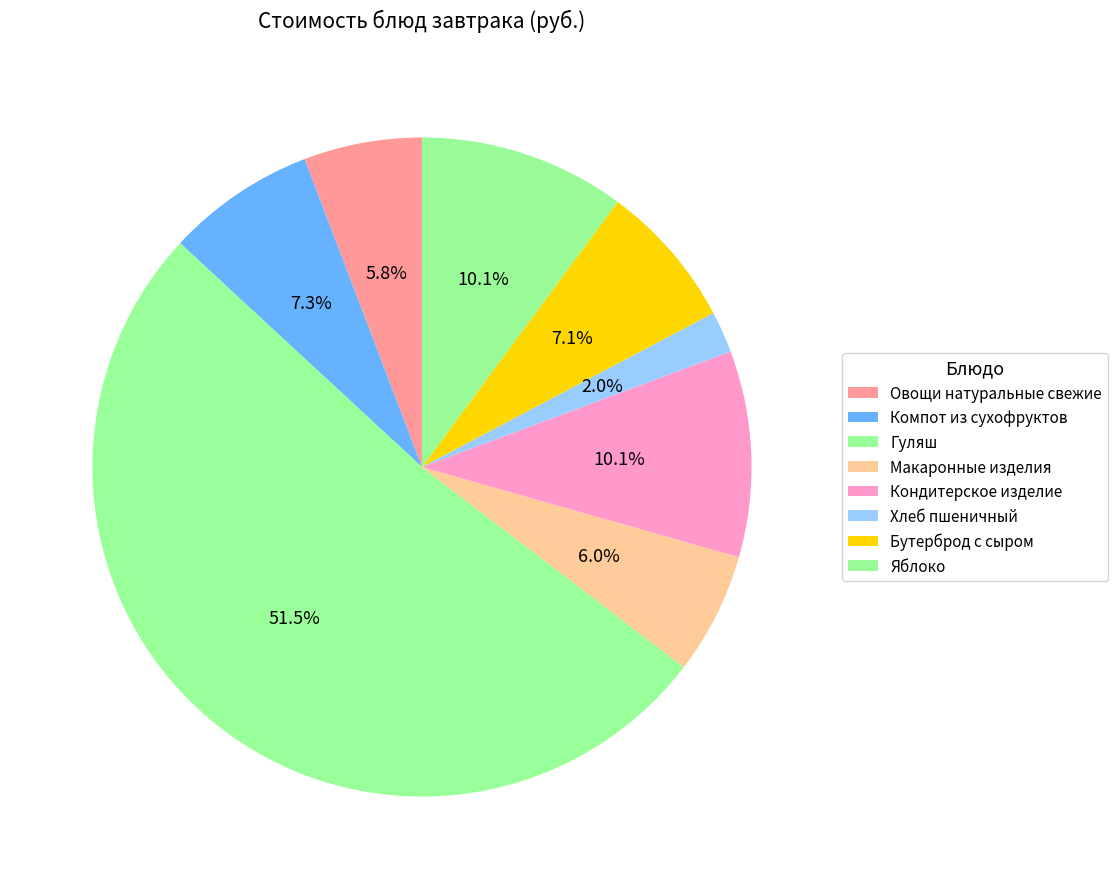

True or false: Хлеб пшеничный accounts for 2% of the total.

True